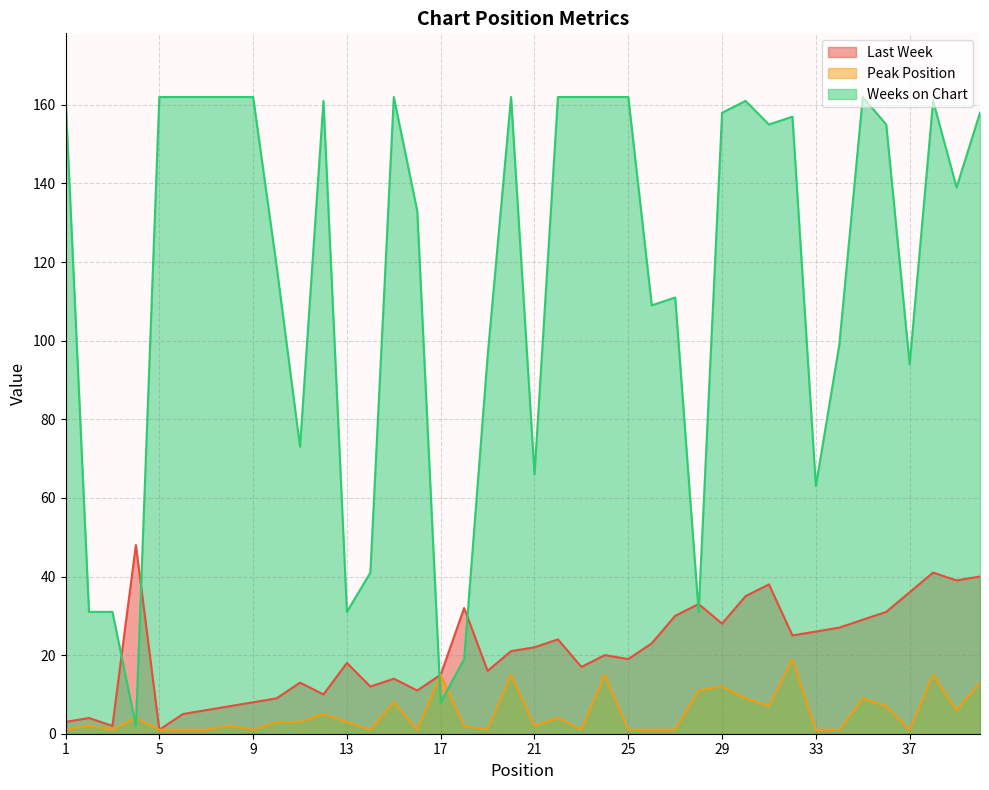

What is the approximate value of Peak Position at 3?

1